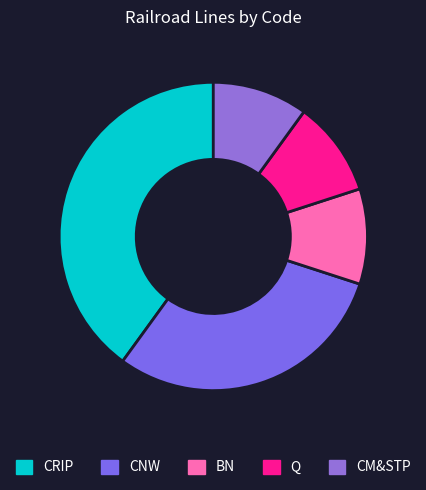

Count the number of slices in the pie.

5